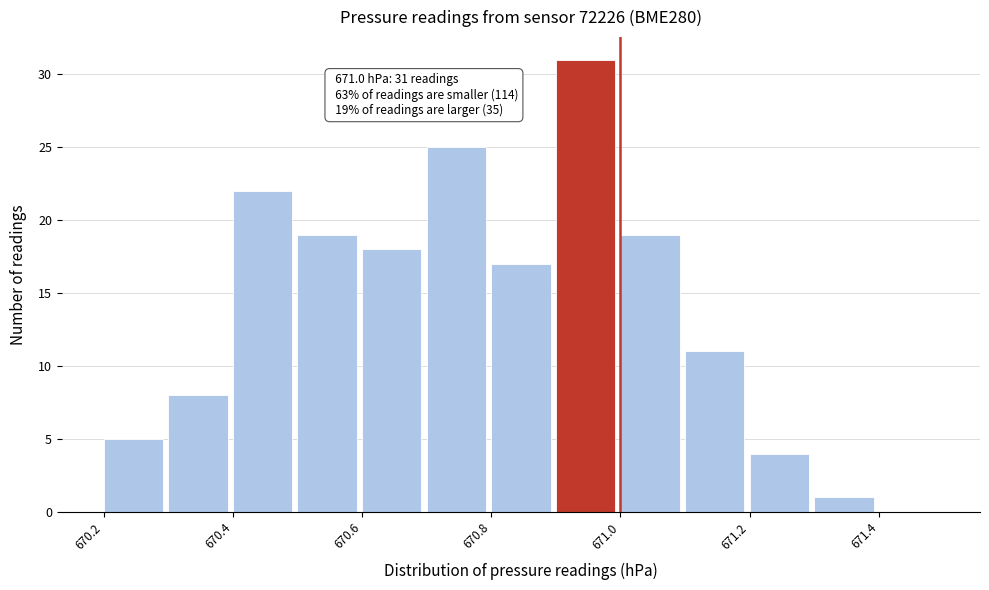

Over which range of the x-axis is the bar tallest?

670.9 to 671.0